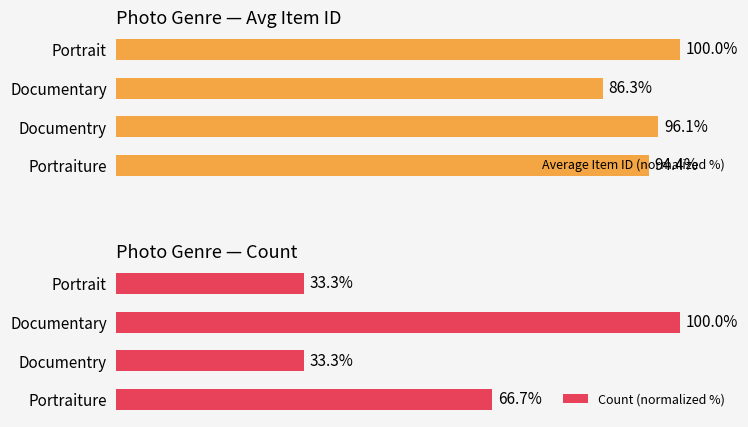

List the series in order of their overall mean, highest first.

Average Item ID (normalized %), Count (normalized %)